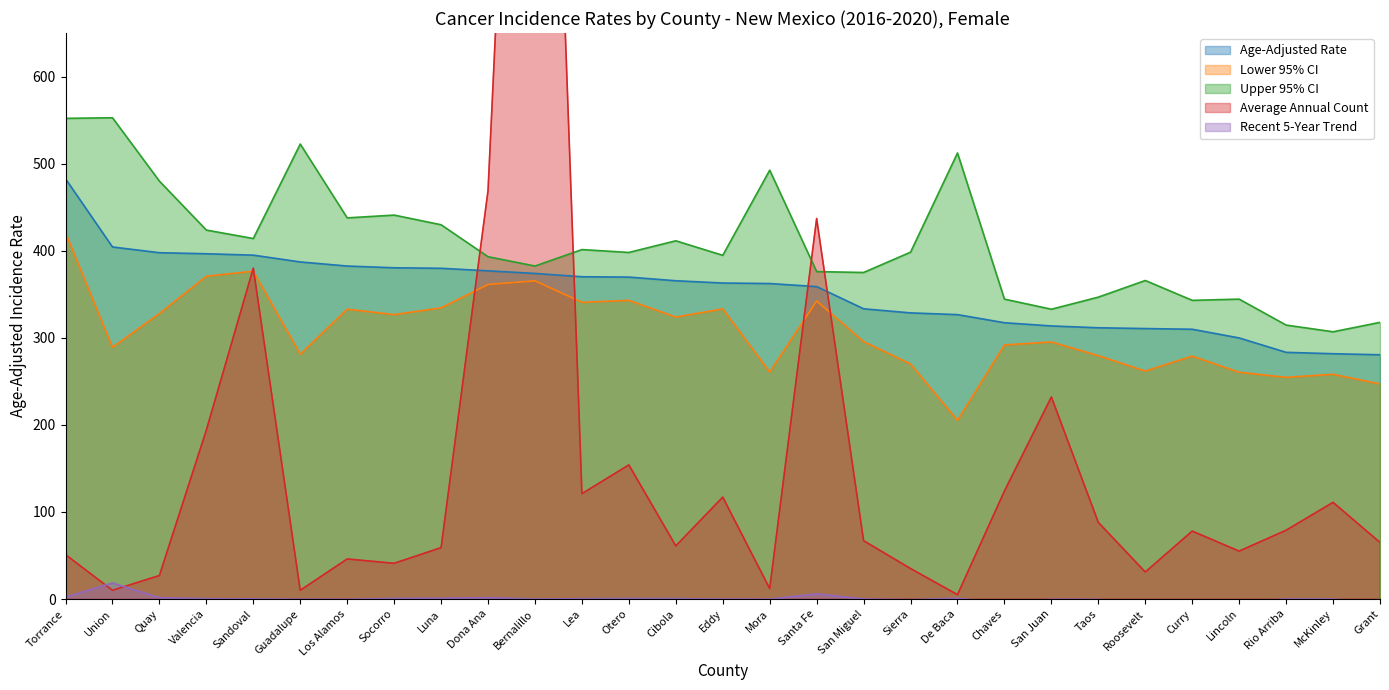

At how many categories does at least one series exceed 1434?

1